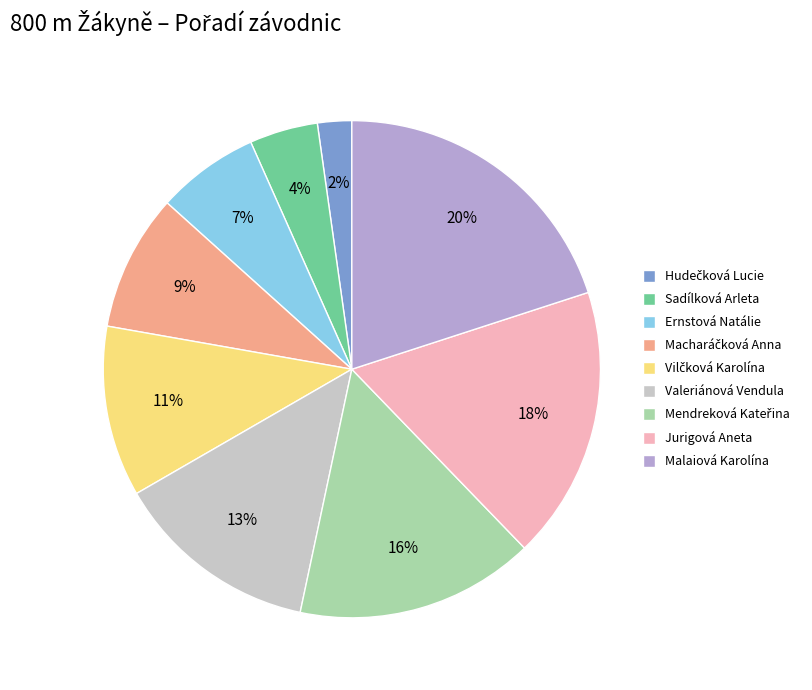

Is there any slice that represents more than half of the pie?

No